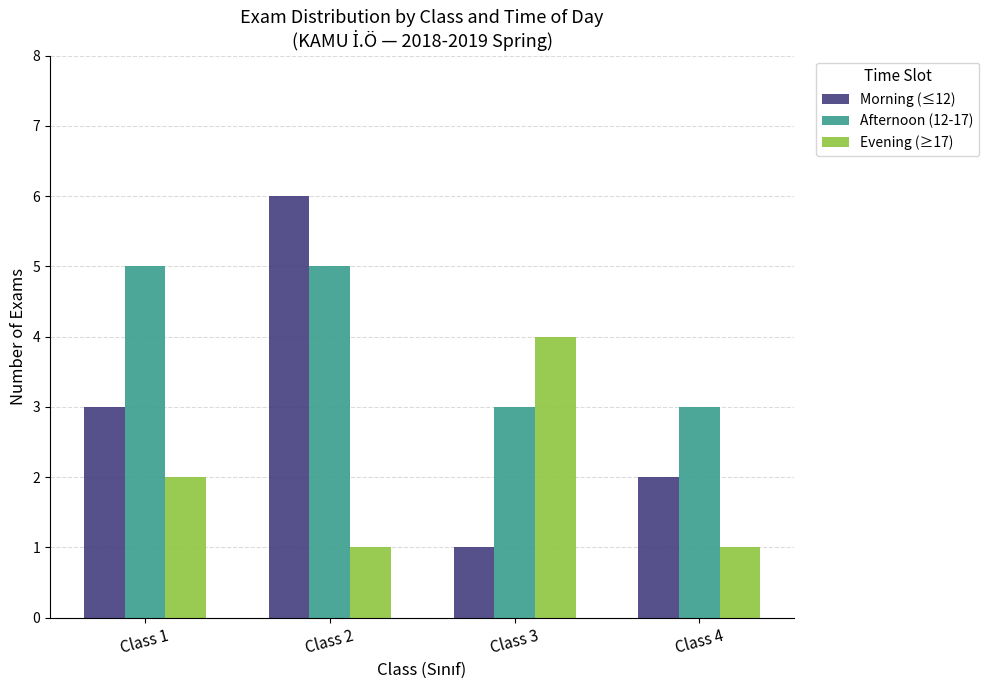

Which series has the largest range (max minus min)?

Morning (≤12)